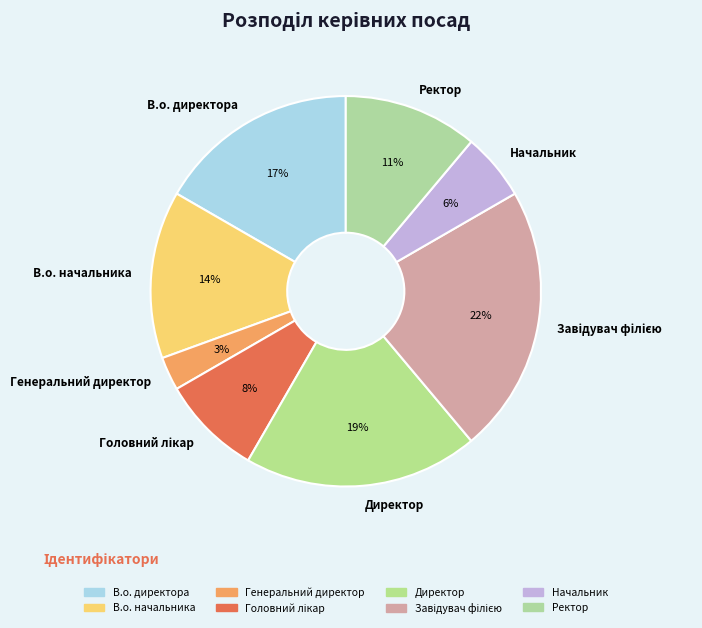

Count the number of slices in the pie.

8